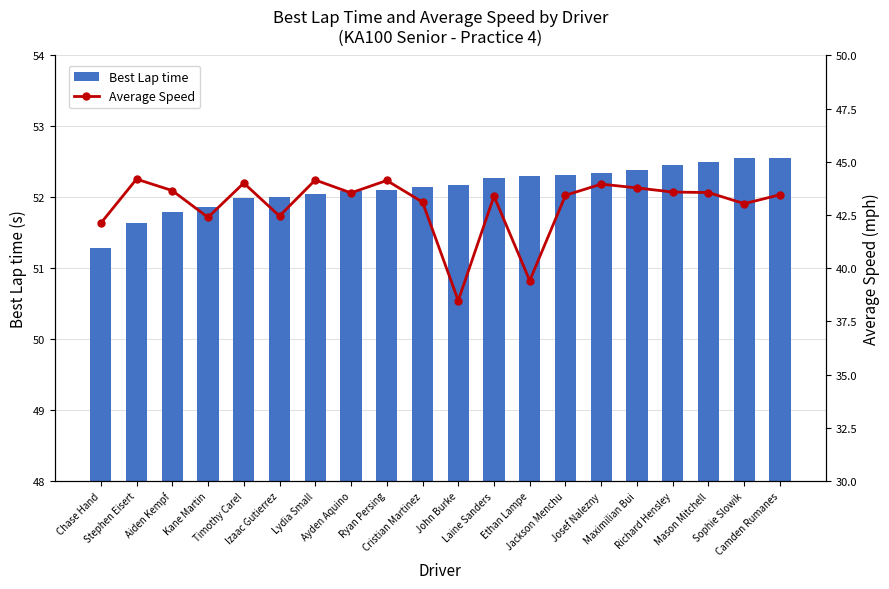

What is the difference between the highest and lowest values at Maximilian Bui?

8.6